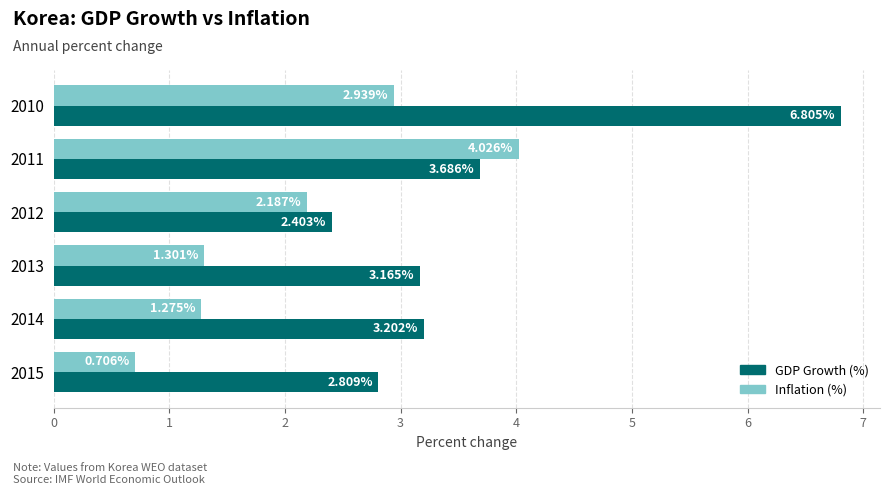

Which category has the lowest value in the Inflation (%) series?

2015